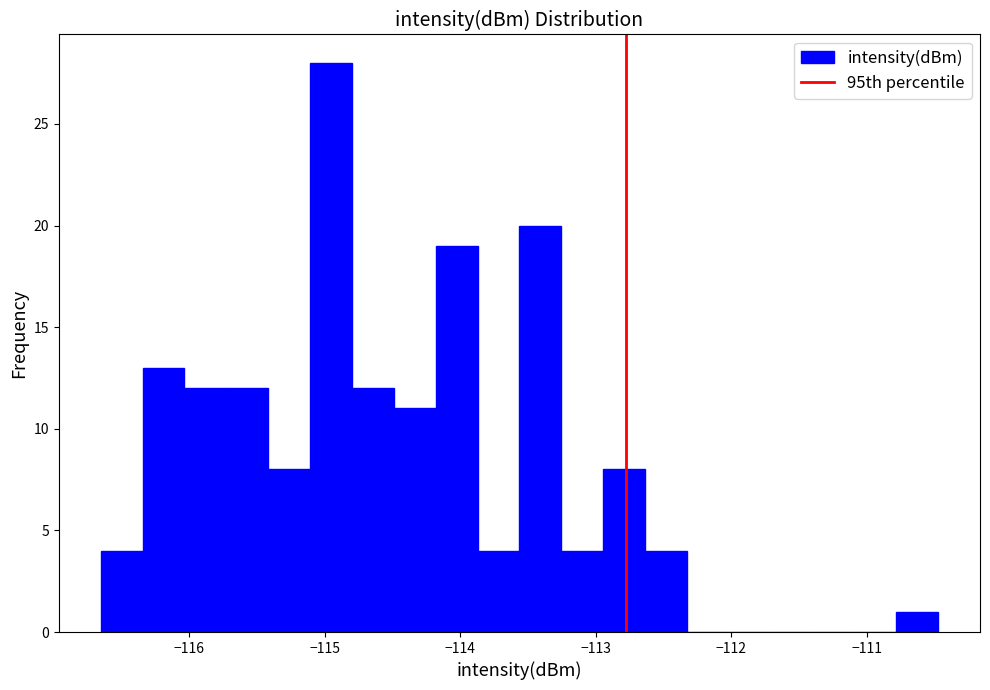

Read against the x-axis, roughly where is the centre of the tallest bar?

-115.0